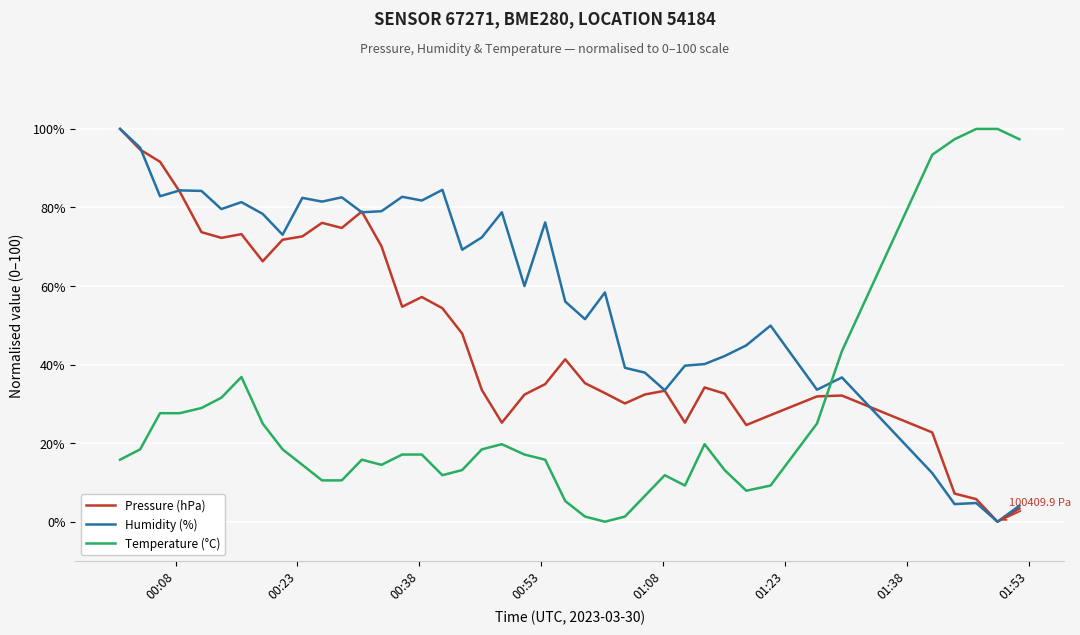

List the series in order of their overall mean, lowest first.

Temperature (°C), Pressure (hPa), Humidity (%)